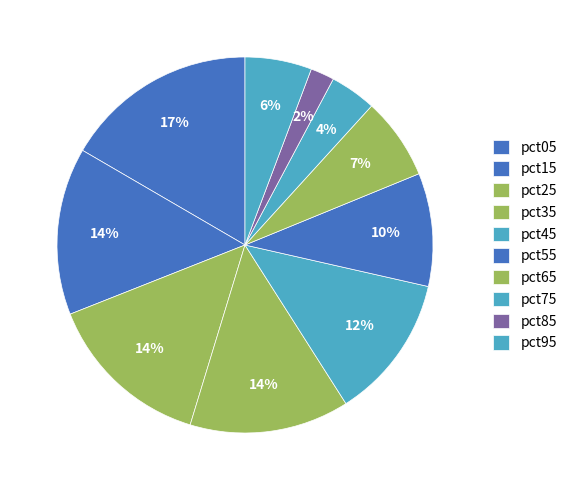

True or false: pct25 accounts for 3% of the total.

False